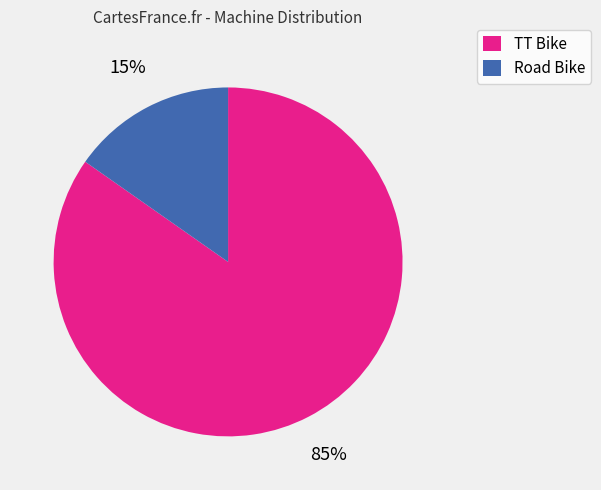

Which slice represents more than half of the pie?

TT Bike